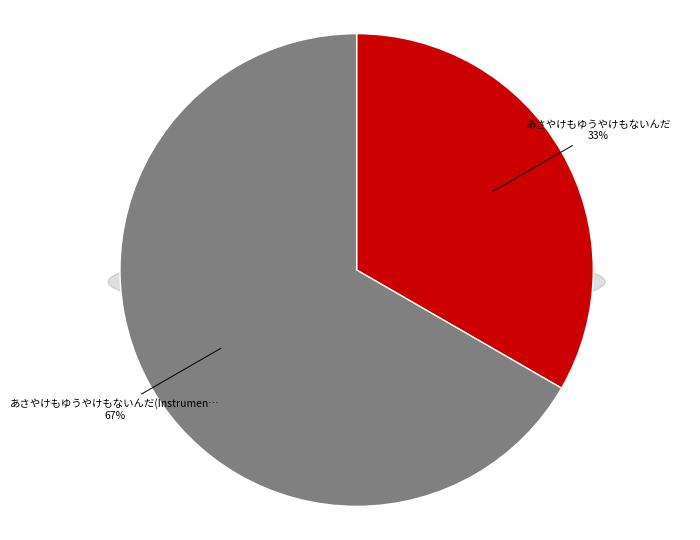

To the nearest percent, what portion does あさやけもゆうやけもないんだ(Instrumental+Chorus) represent?

67%